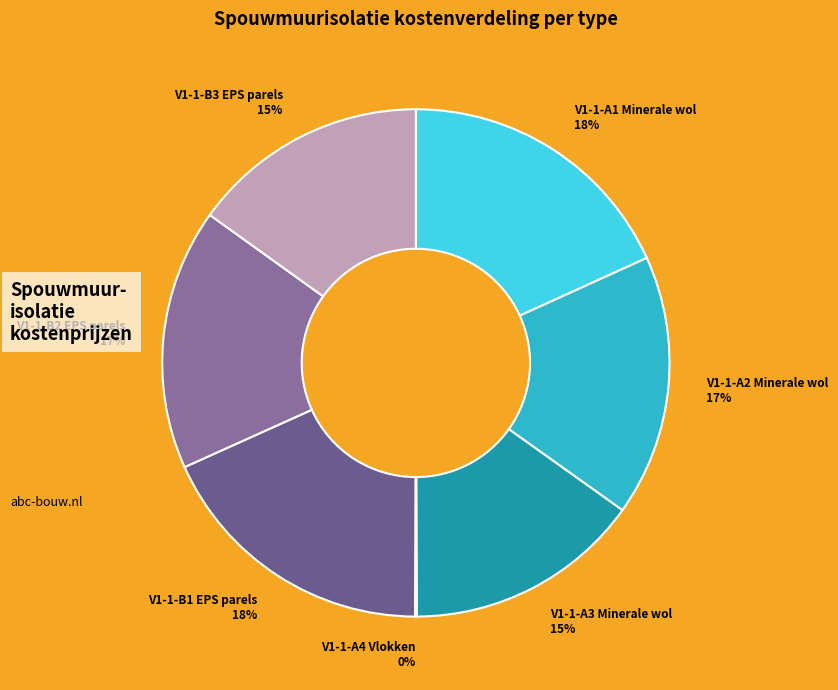

Is there any slice that represents more than half of the pie?

No